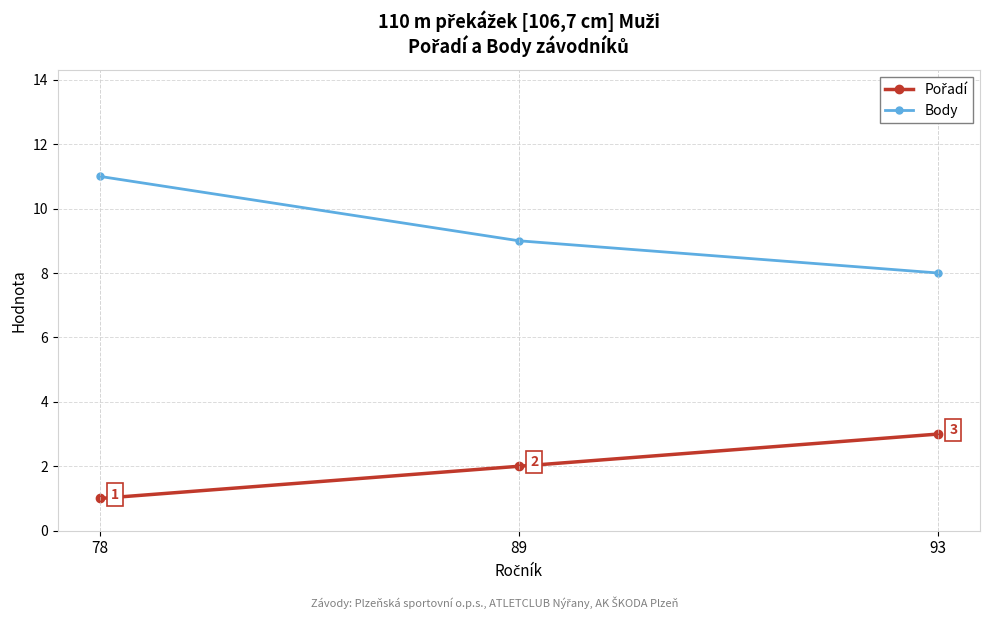

What is the difference between the highest and lowest values at 78?

10